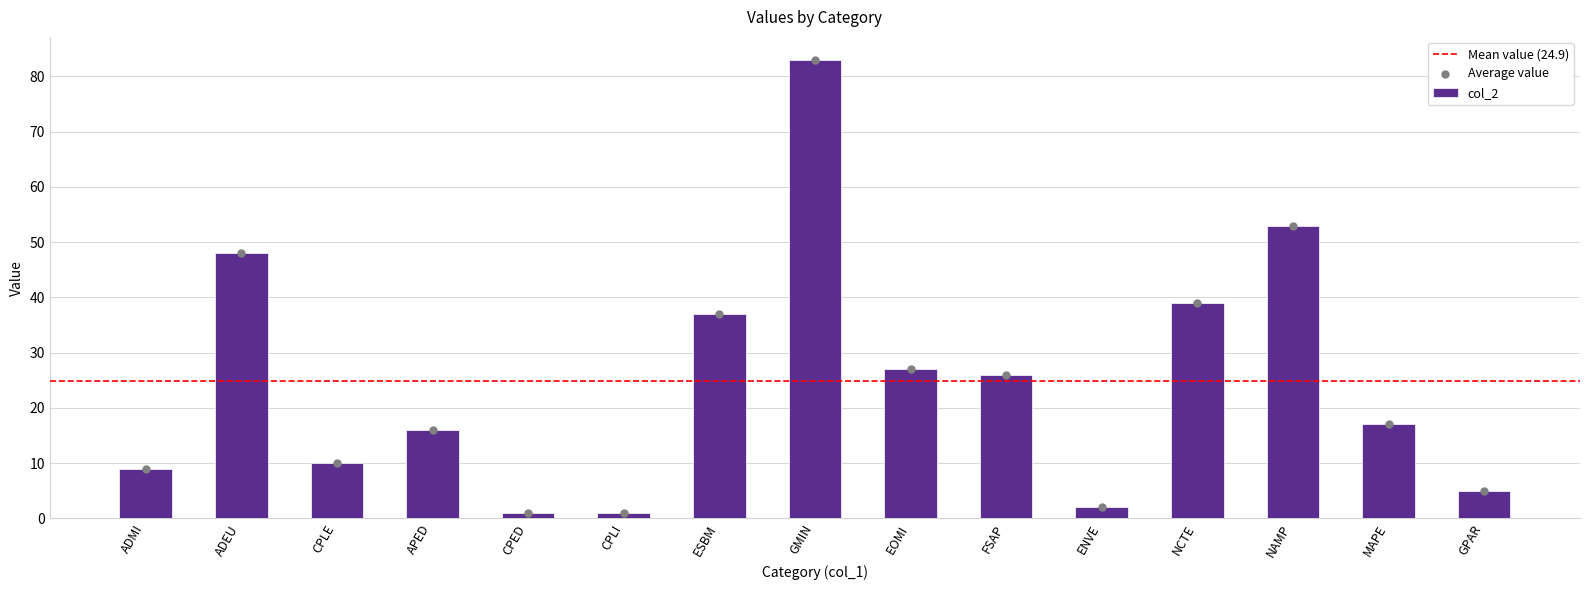

Approximately how many times larger is the value at NAMP compared to EOMI?

2.0